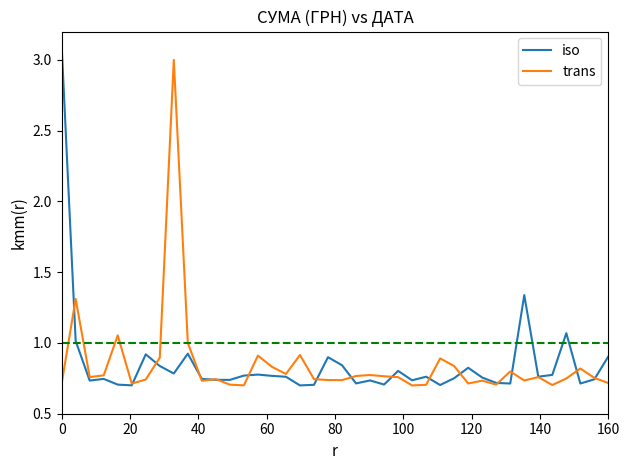

What is the maximum value shown in the chart?

3.1